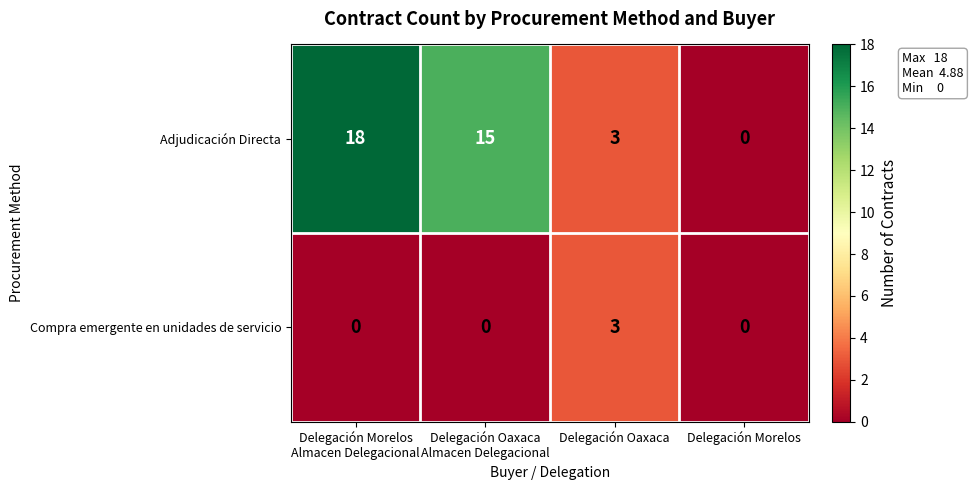

What is the maximum value for Compra emergente en unidades de servicio?

3